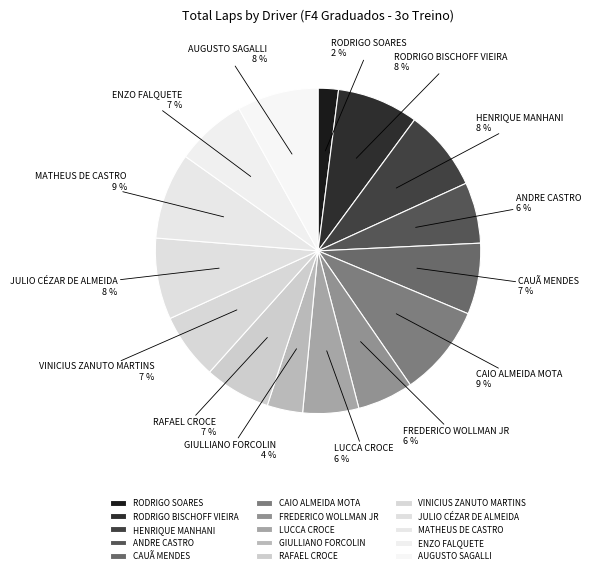

How many slices are in this pie chart?

15